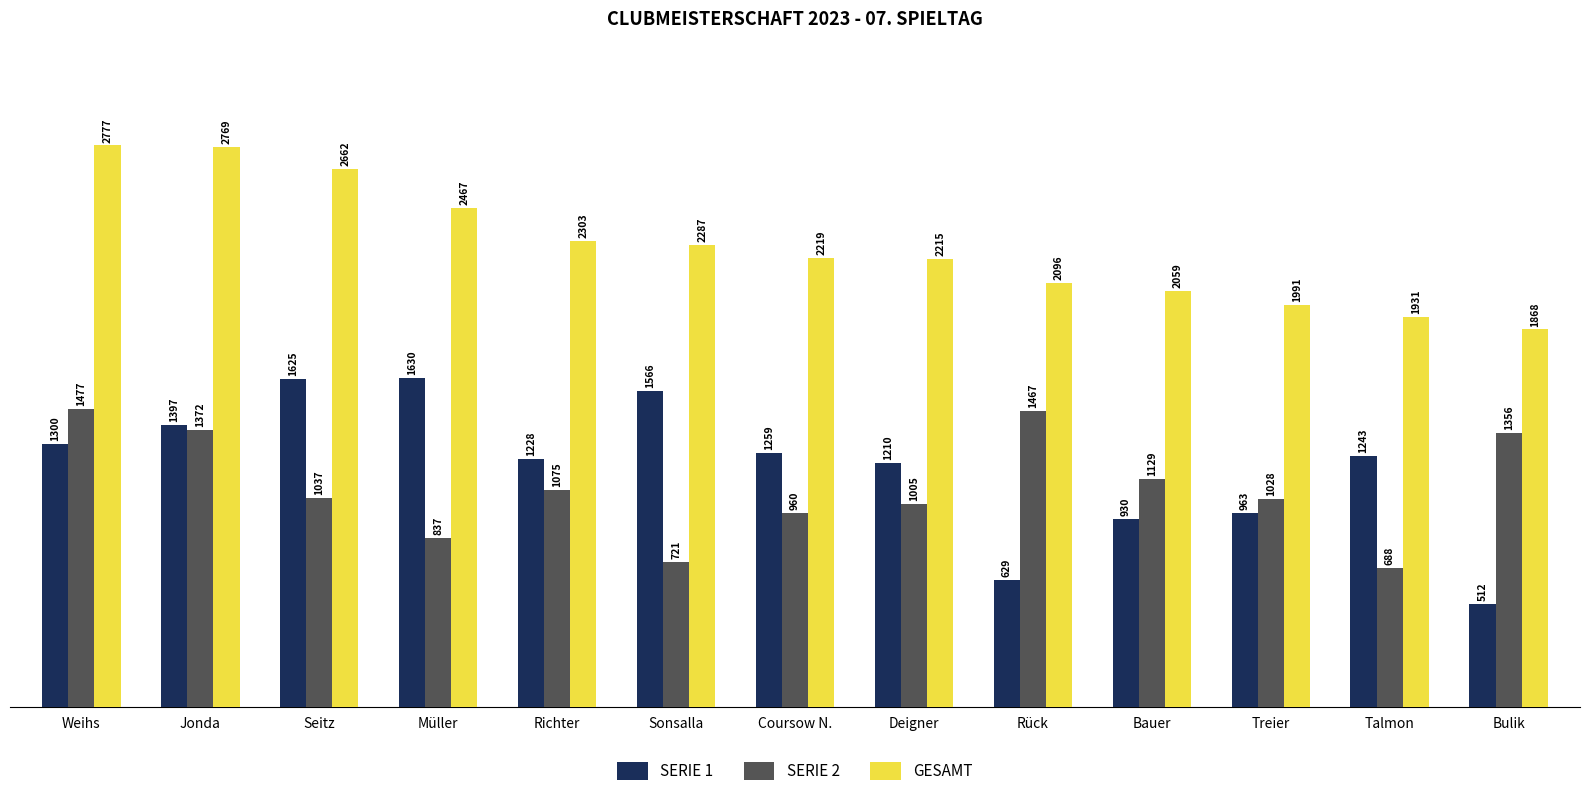

What is the approximate value of SERIE 1 at Seitz?

1625